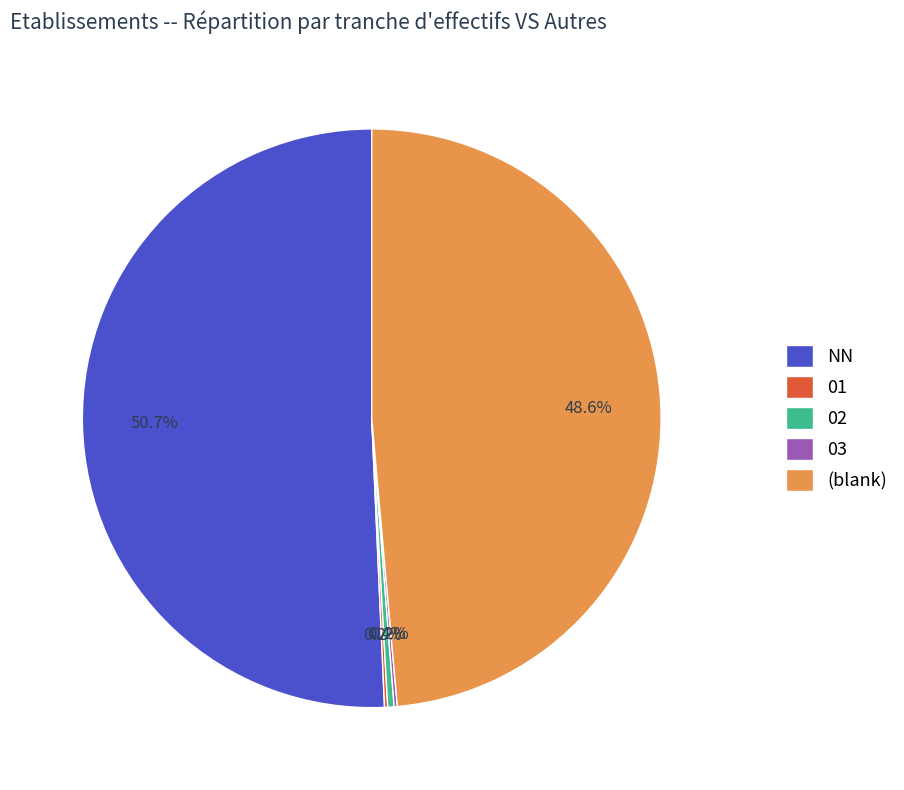

What percentage is NOT represented by (blank)?

51.4%